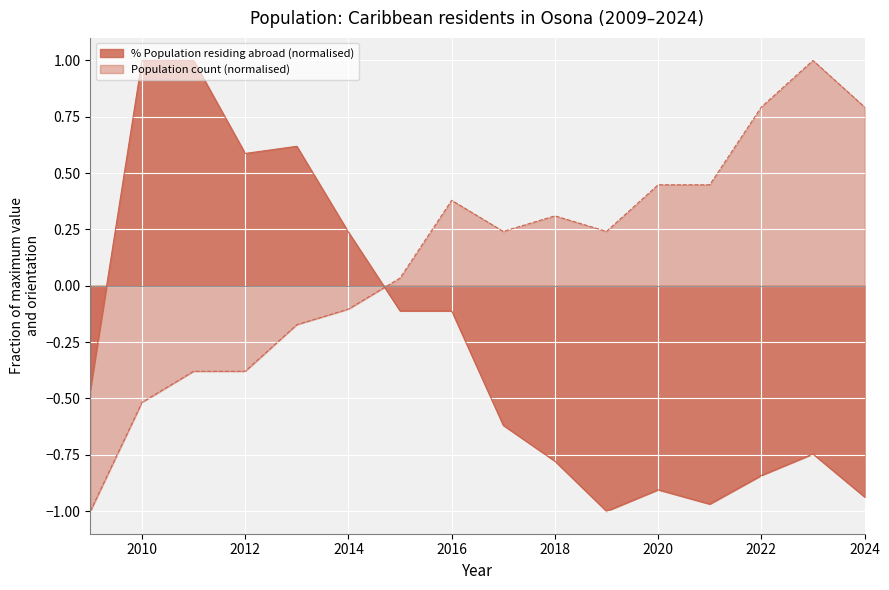

True or false: % Population residing abroad has more than 0 interior local peaks.

True